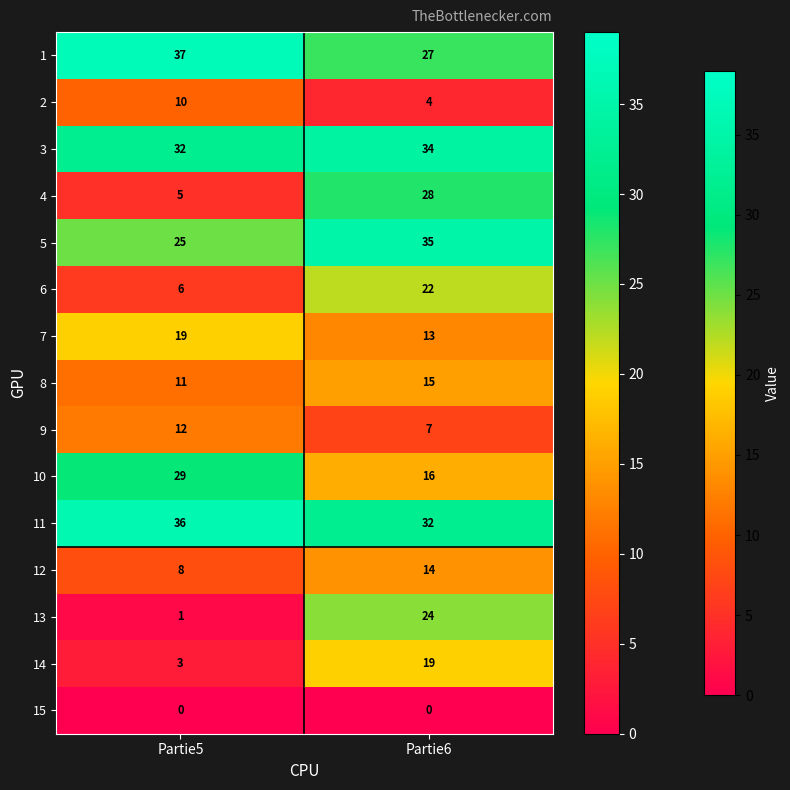

At which category does the chart reach its peak across all series?

Partie5